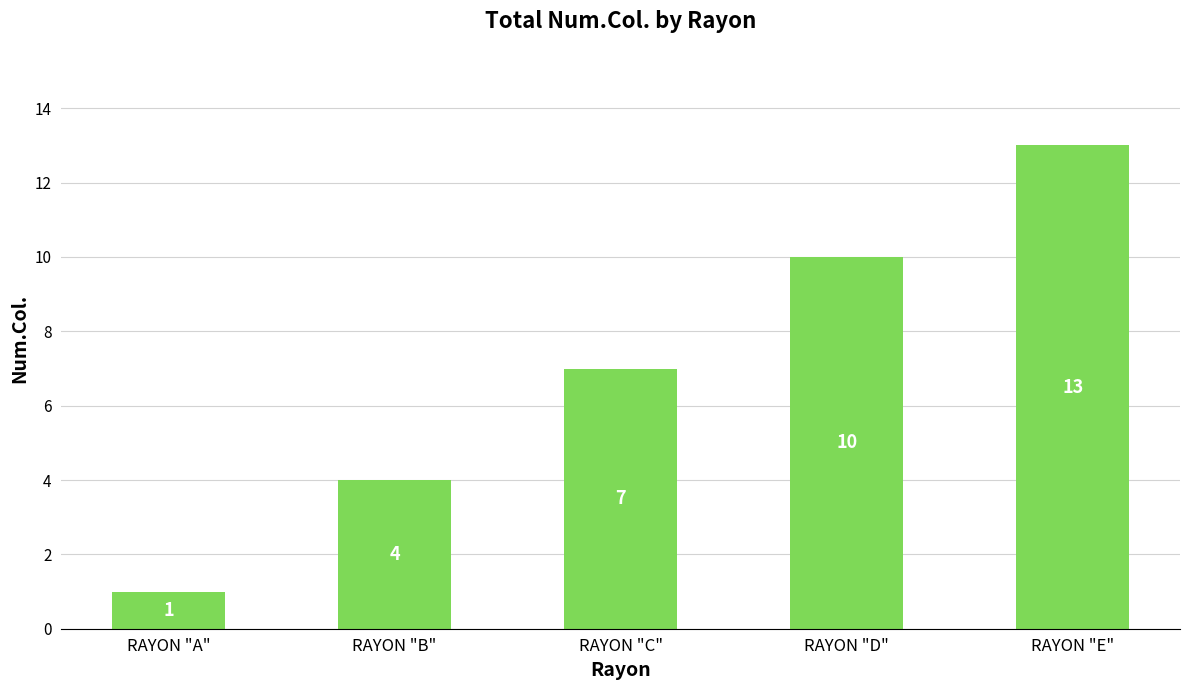

What is the ratio of the value at RAYON "A" to the value at RAYON "C"?

0.1